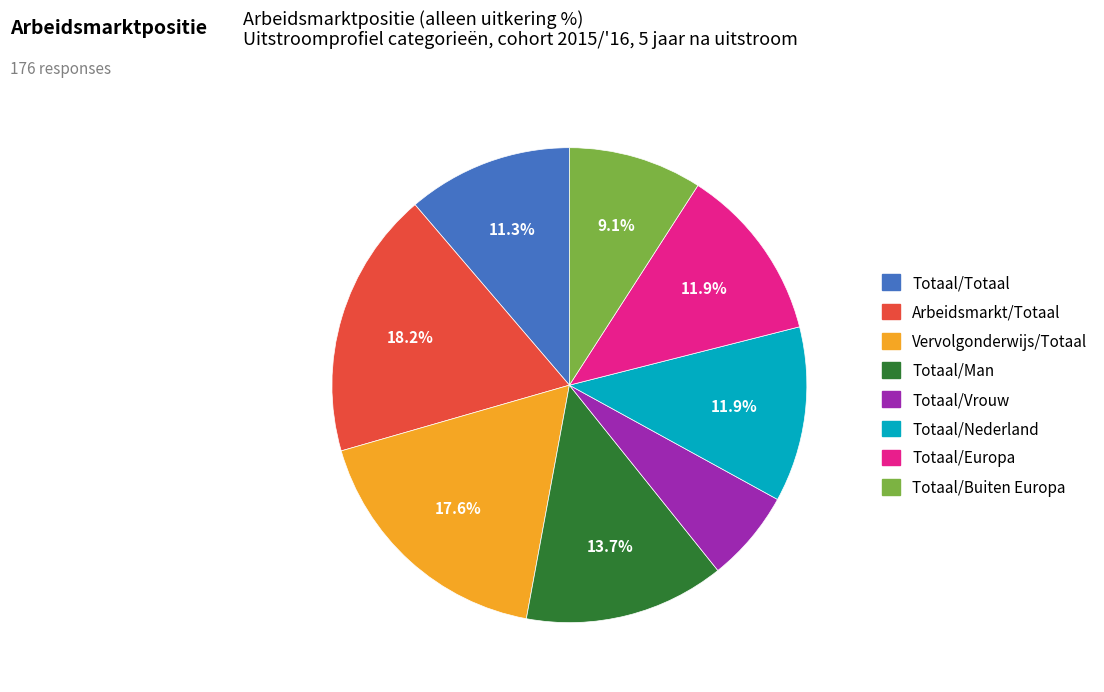

To the nearest percent, what is the difference between the largest and smallest slice percentages?

12%